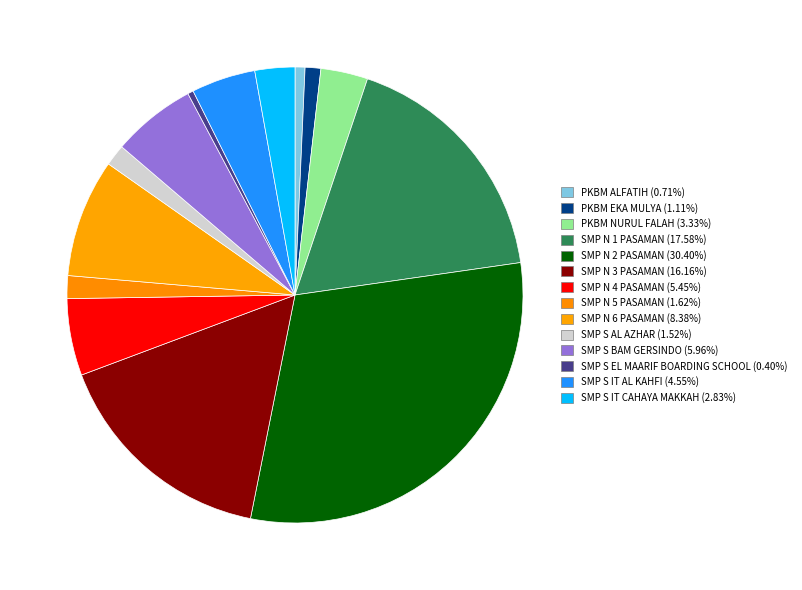

What is the ratio of the value at SMP S IT CAHAYA MAKKAH to the value at PKBM NURUL FALAH?

0.8